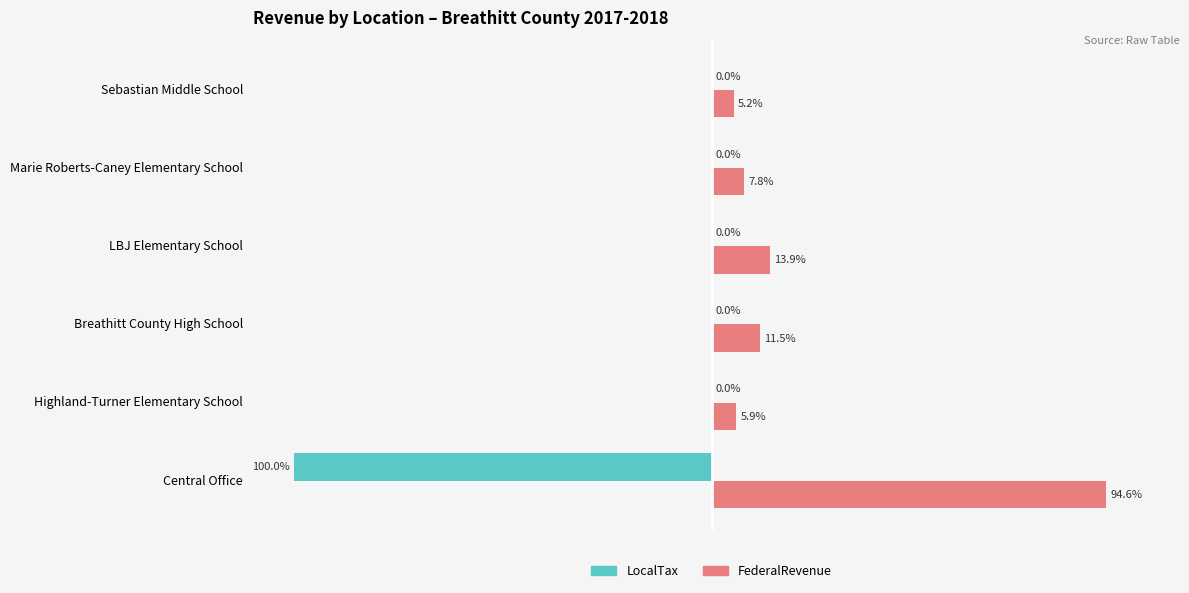

Which category has the highest value in the FederalRevenue series?

Central Office